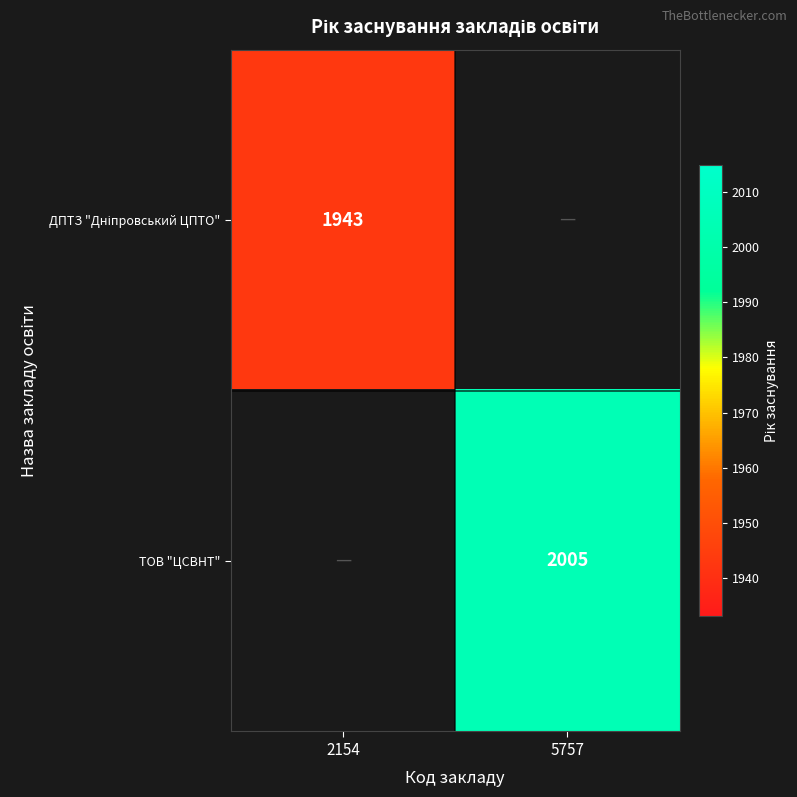

Is it true that ТОВ "ЦСВНТ" equals 2984 at 5757?

False